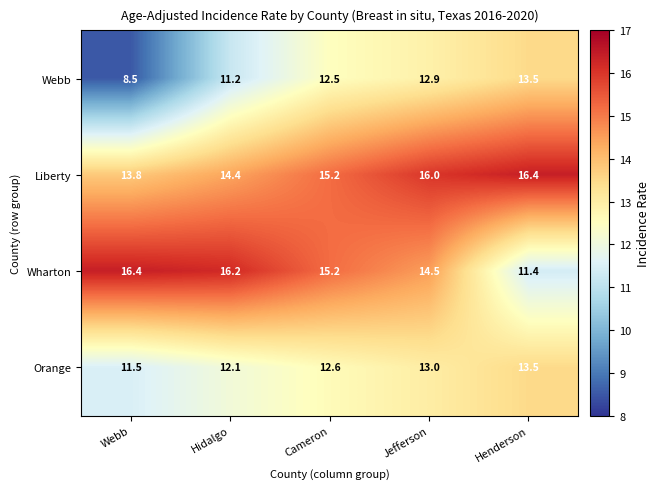

Which label corresponds to the smallest value in the chart?

Webb